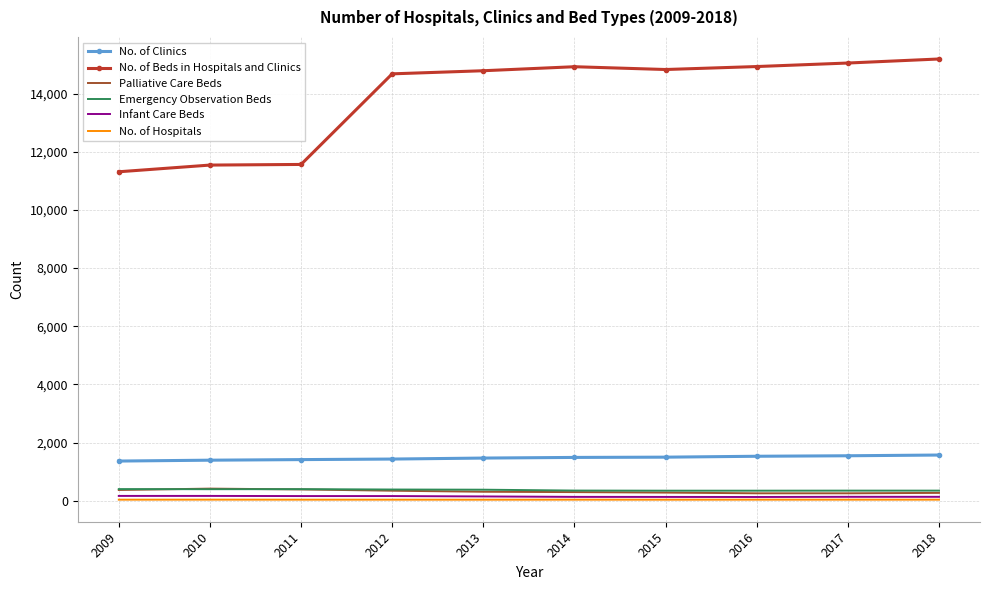

Which series has the largest total across all categories?

No. of Beds in Hospitals and Clinics